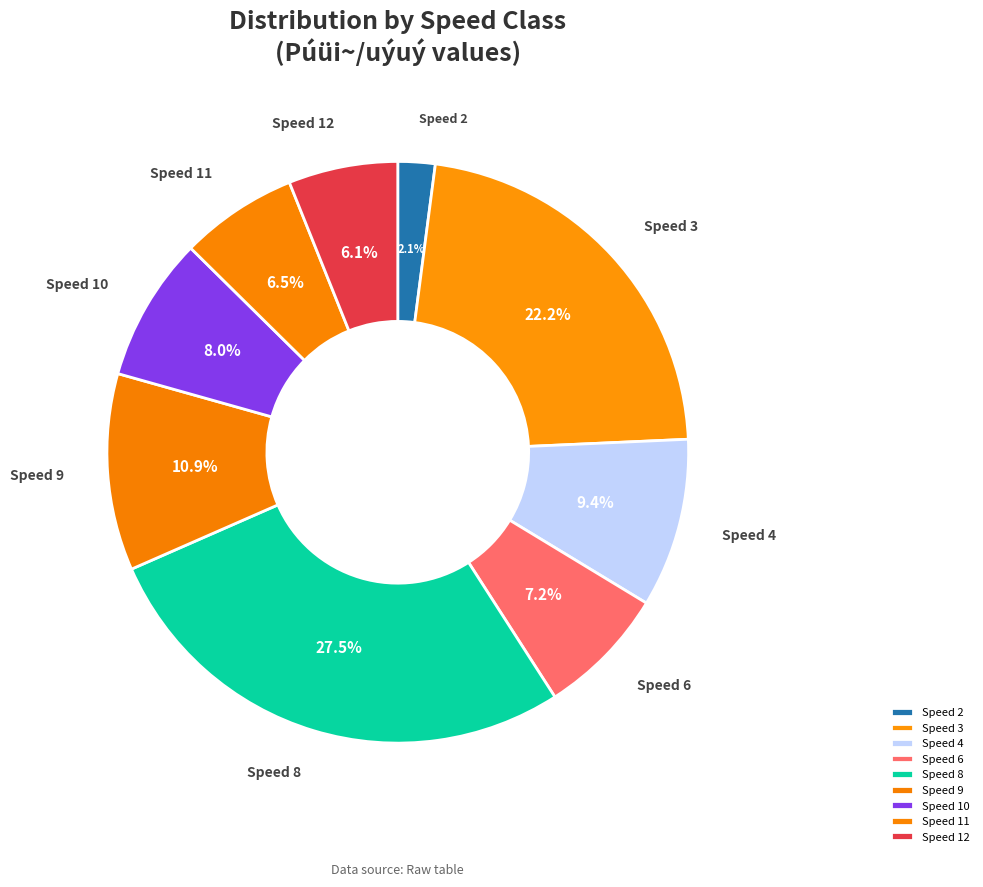

What portion of the pie excludes Speed 10?

92.0%